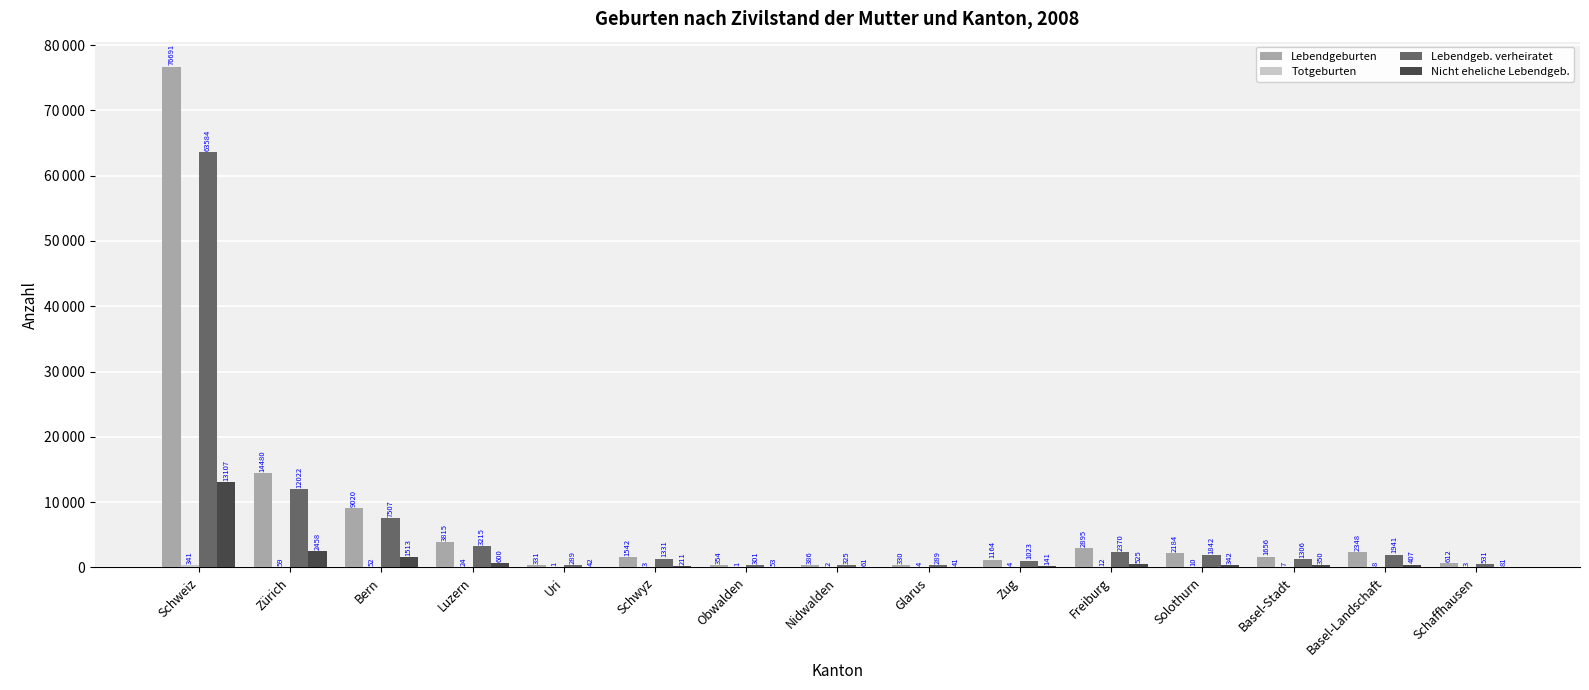

What are all the series names shown in the legend?

Lebendgeburten, Totgeburten, Lebendgeb. verheiratet, Nicht eheliche Lebendgeb.